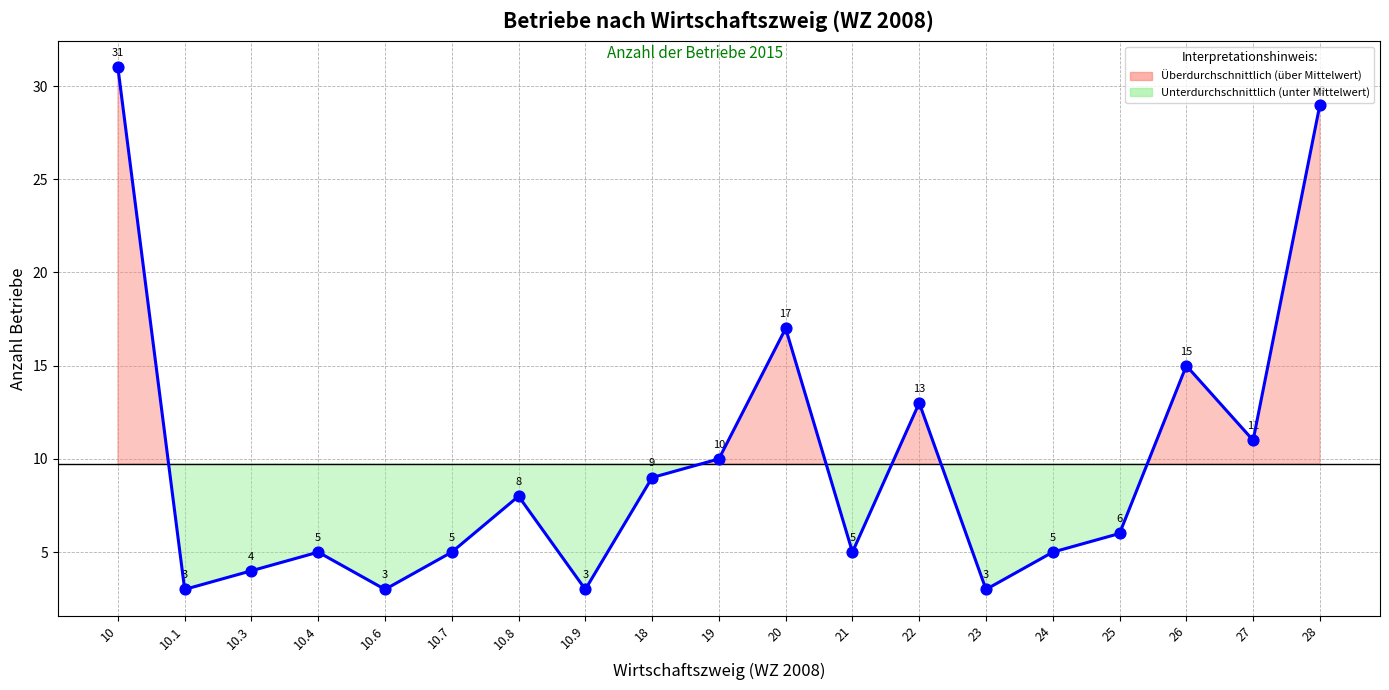

Approximately how many times larger is the value at 10.4 compared to 28?

0.2